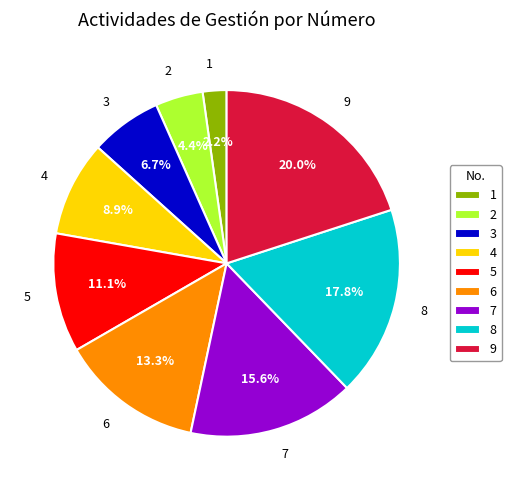

To the nearest percent, what is the difference between the largest and smallest slice percentages?

18%